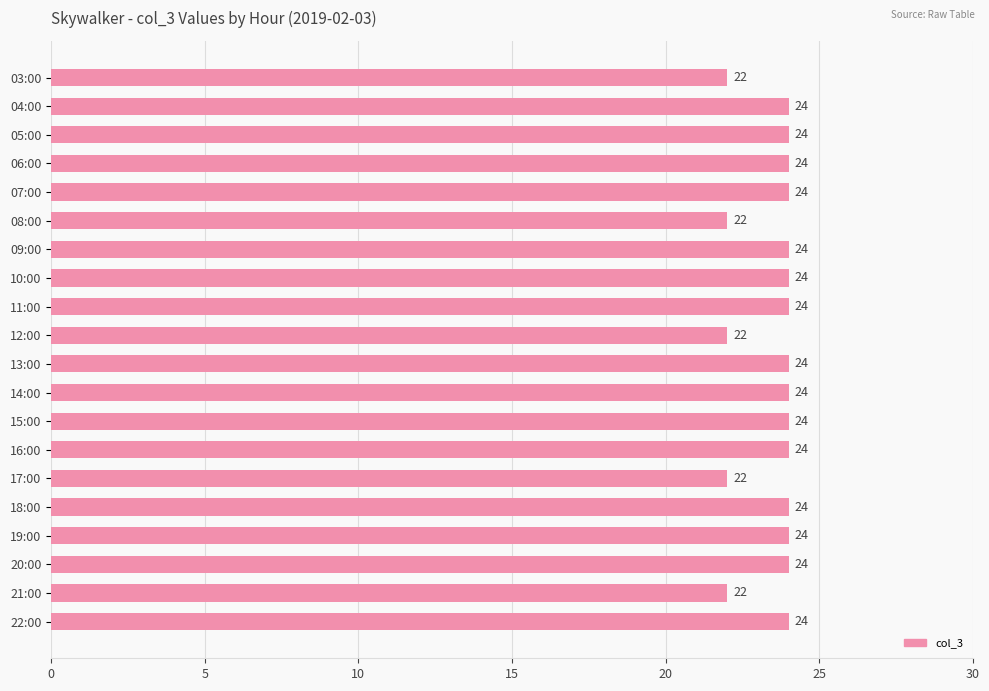

What is the minimum value shown in the chart?

22